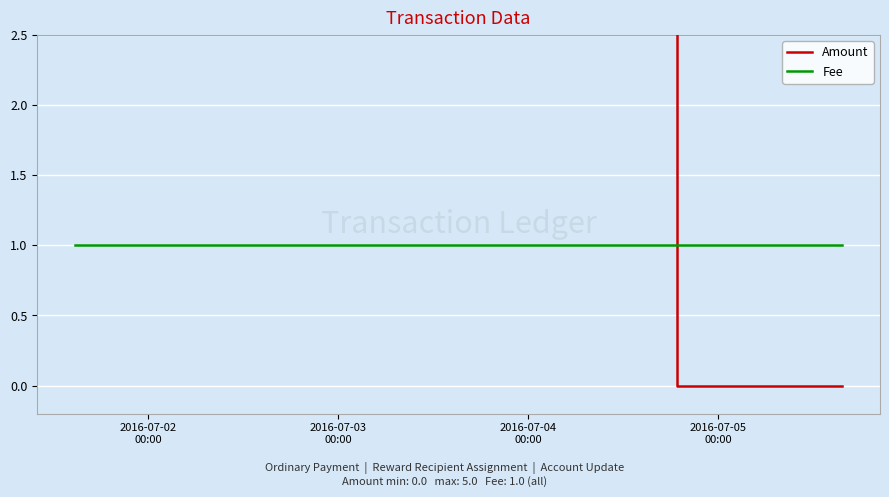

At 2016-07-03
00:00, list the series in order from smallest to largest.

Fee, Amount